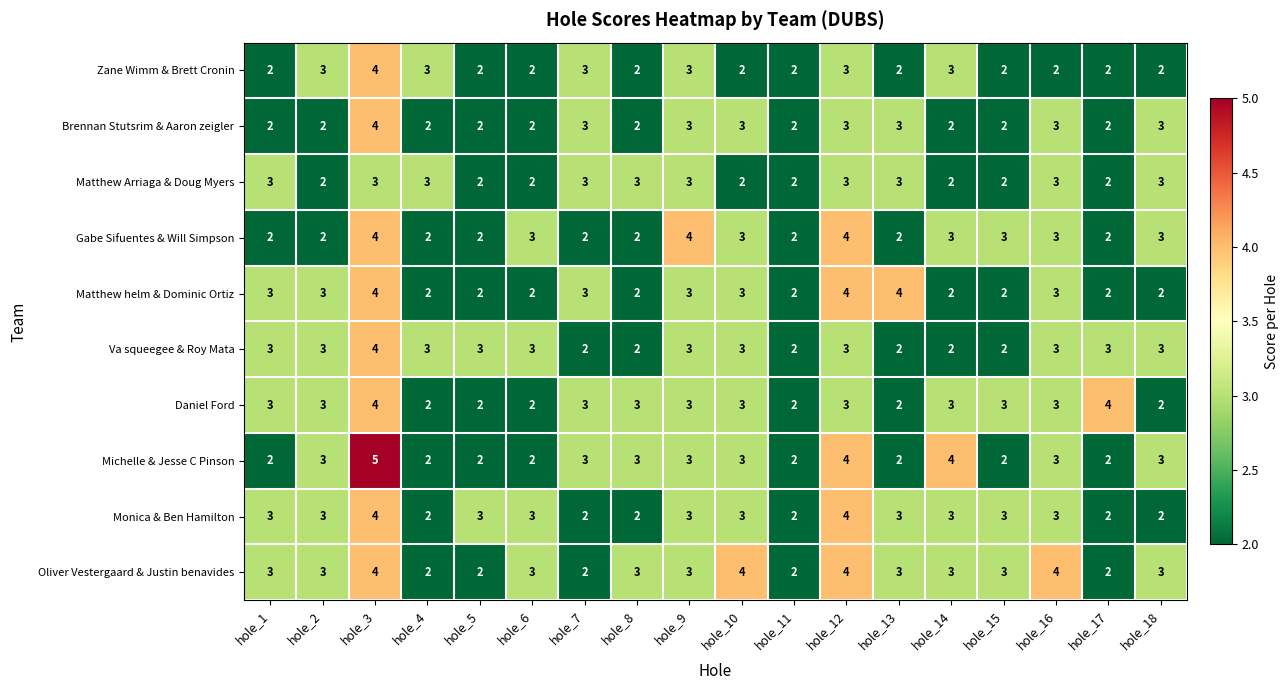

True or false: Zane Wimm & Brett Cronin has a value of 2 at hole_6.

True